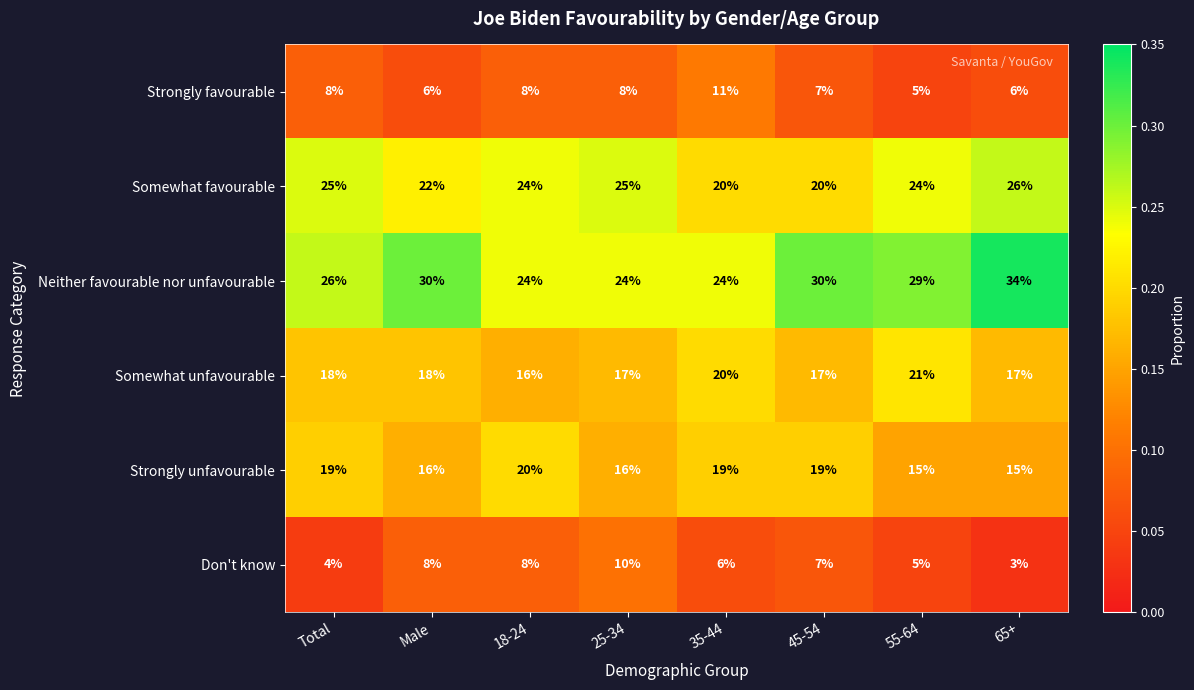

The value of Don't know at 65+ is 4. True or false?

False